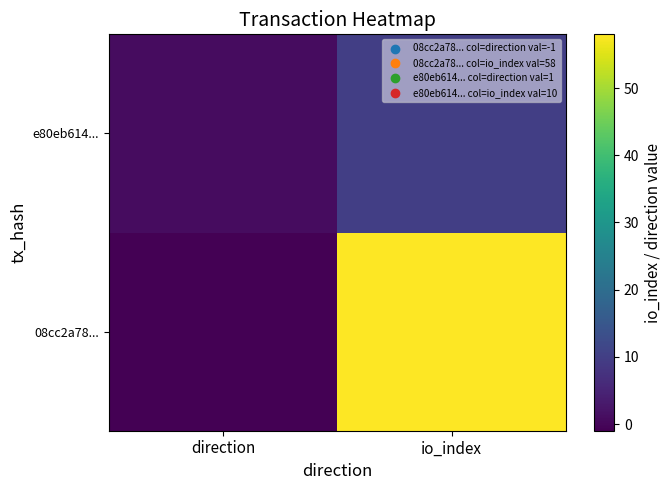

Rank the series by their average value, from lowest to highest.

e80eb614..., 08cc2a78...